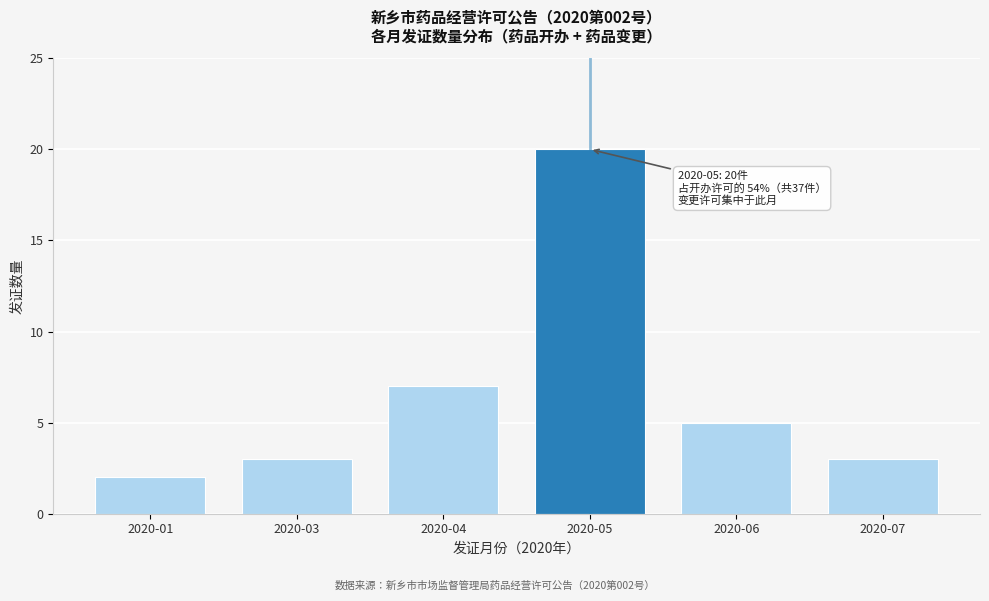

Reading left to right, what are all the values shown in this chart?

2020-01=2	2020-03=3	2020-04=7	2020-05=20	2020-06=5	2020-07=3